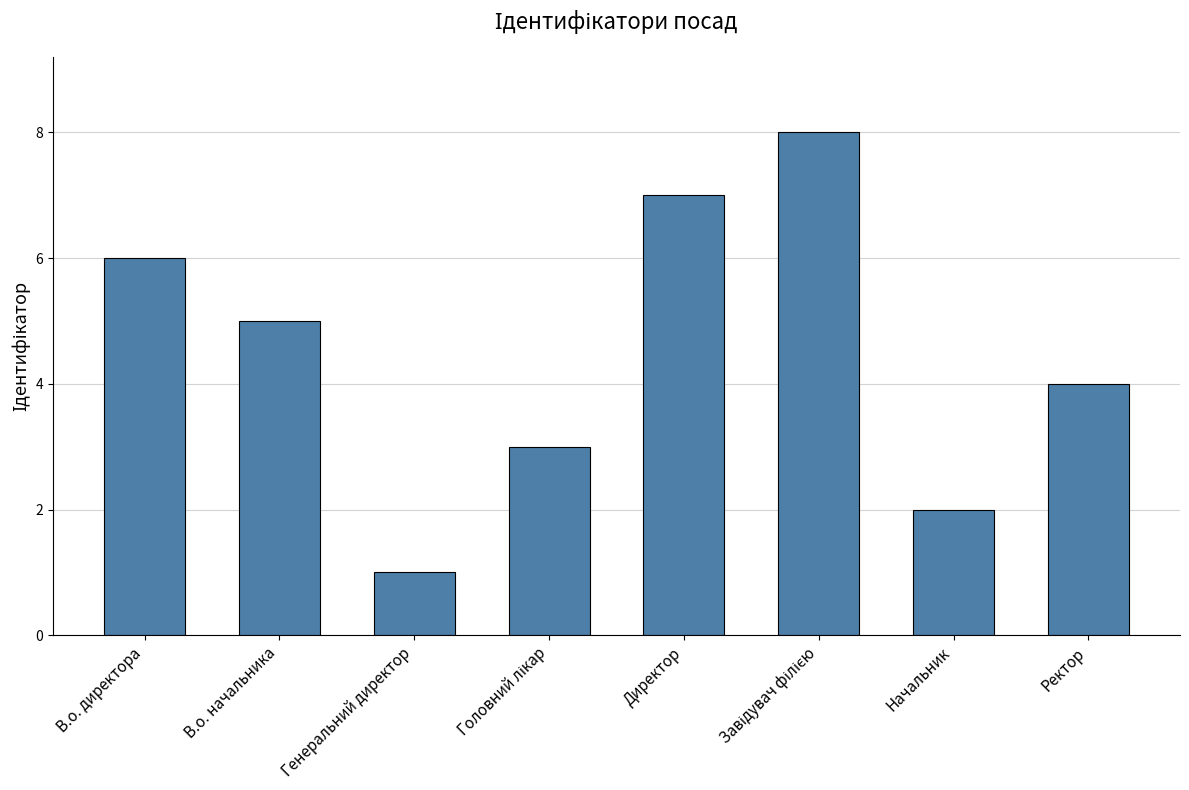

What is the greatest value displayed?

8